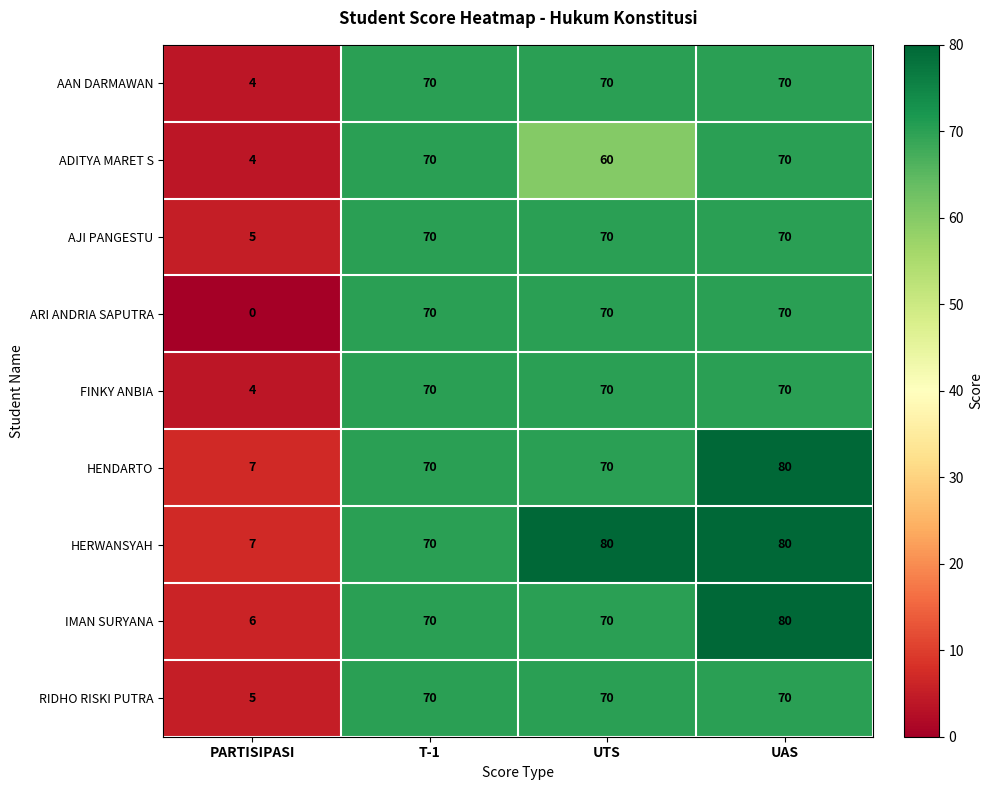

What is the maximum value for HERWANSYAH?

80